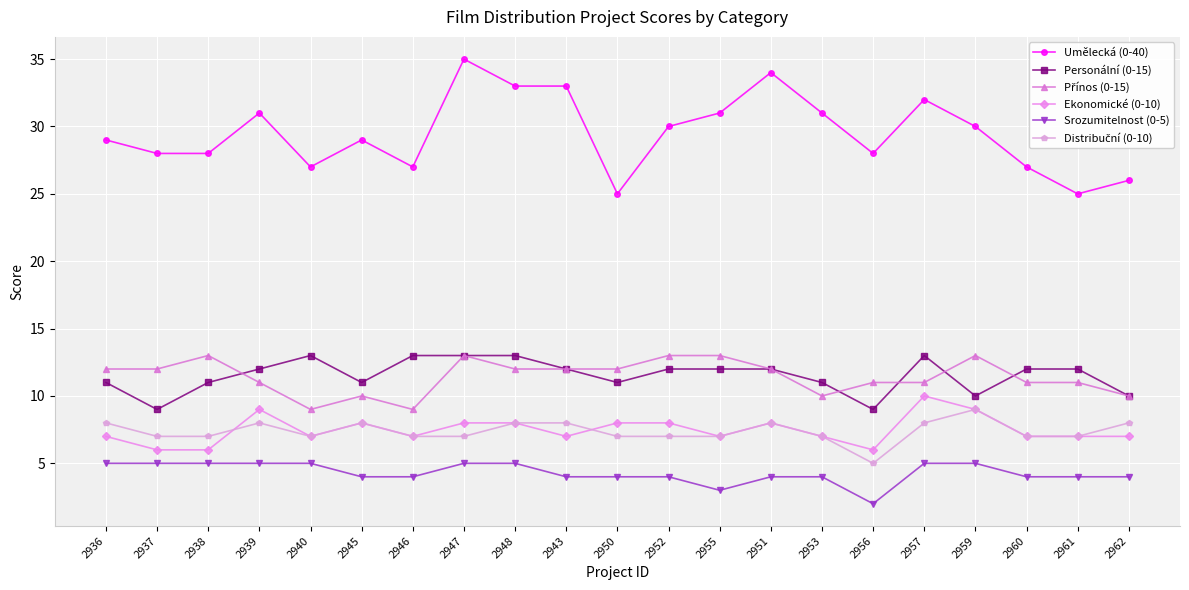

Which series has the largest total across all categories?

Umělecká (0-40)